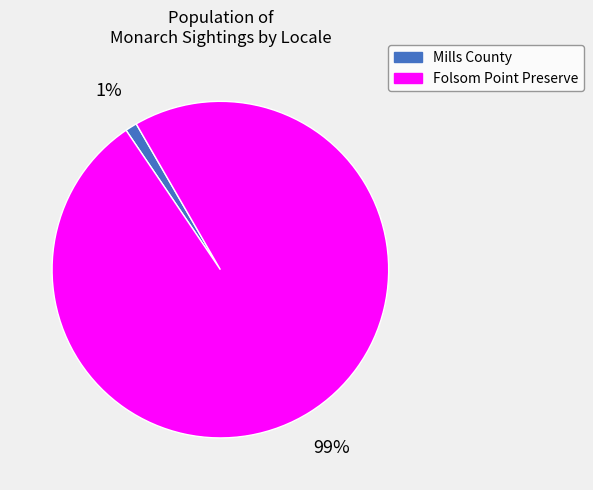

To the nearest percent, what is the difference between the Folsom Point Preserve and Mills County slice percentages?

98%